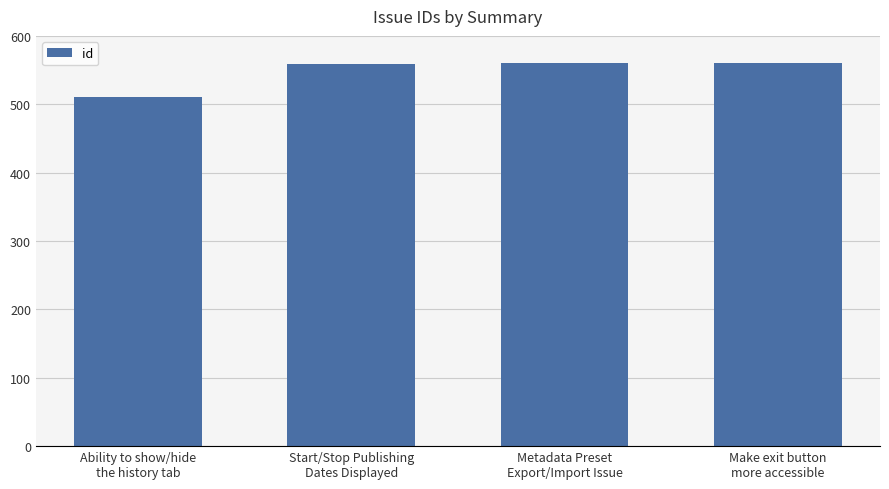

What is the difference between the second highest and minimum values?

50